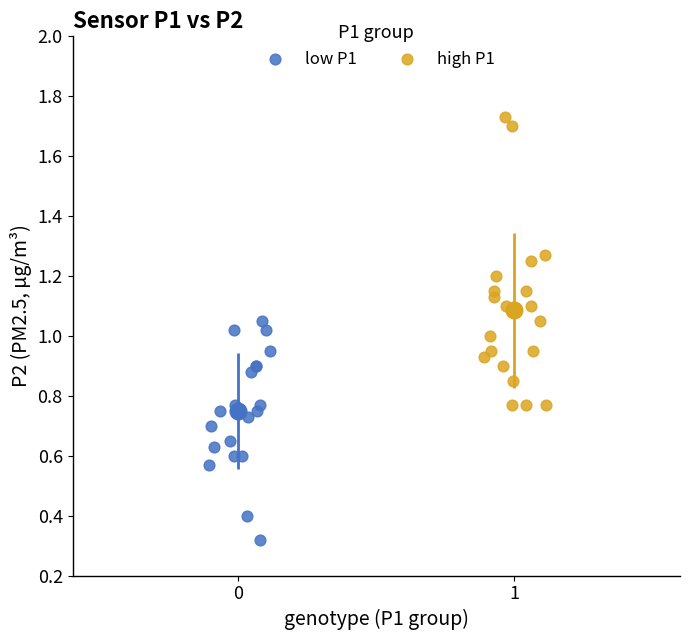

Which series has the largest Y range (max minus min)?

high P1